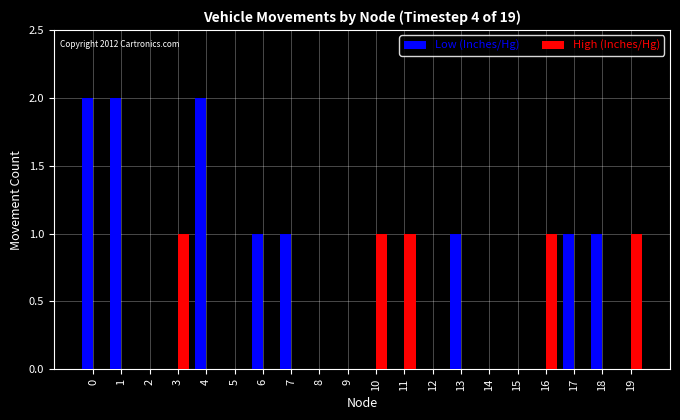

Is it true that Low (Inches/Hg) equals 1 at 18?

True